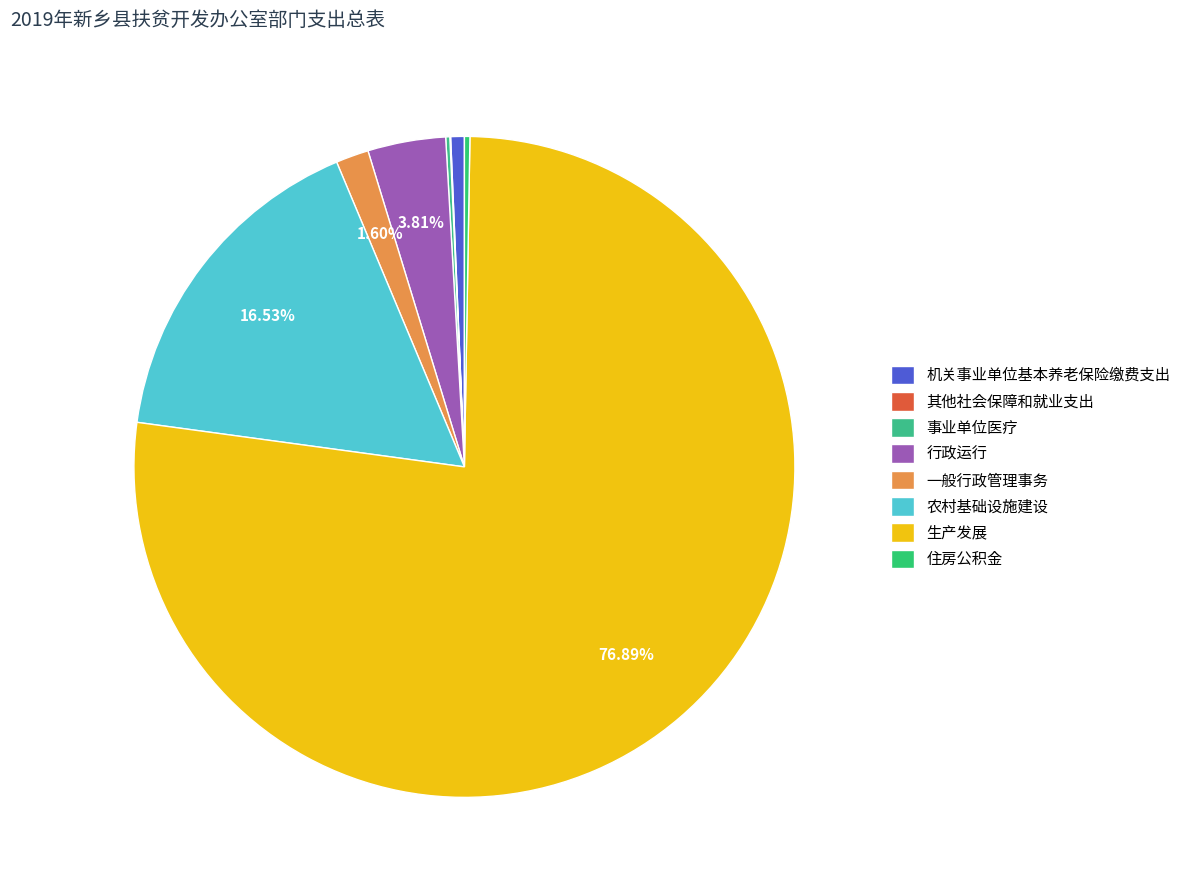

What percentage do 住房公积金 and 行政运行 together represent?

4.1%